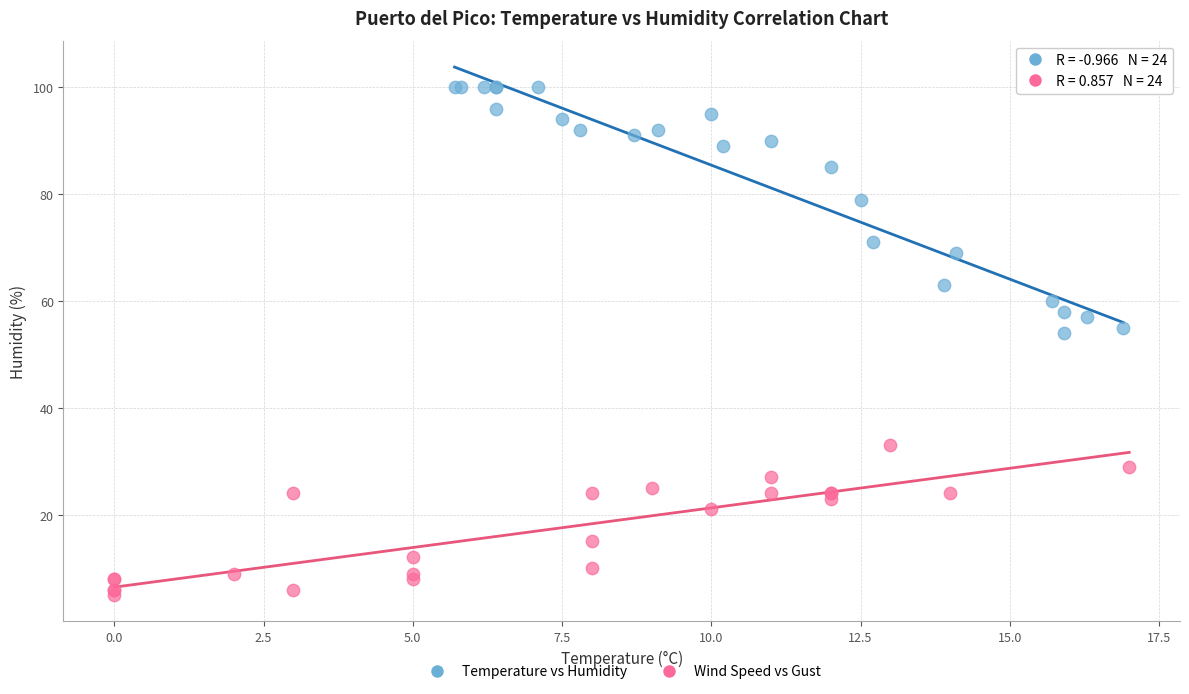

Which series has the widest spread of Y values?

Temperature vs Humidity